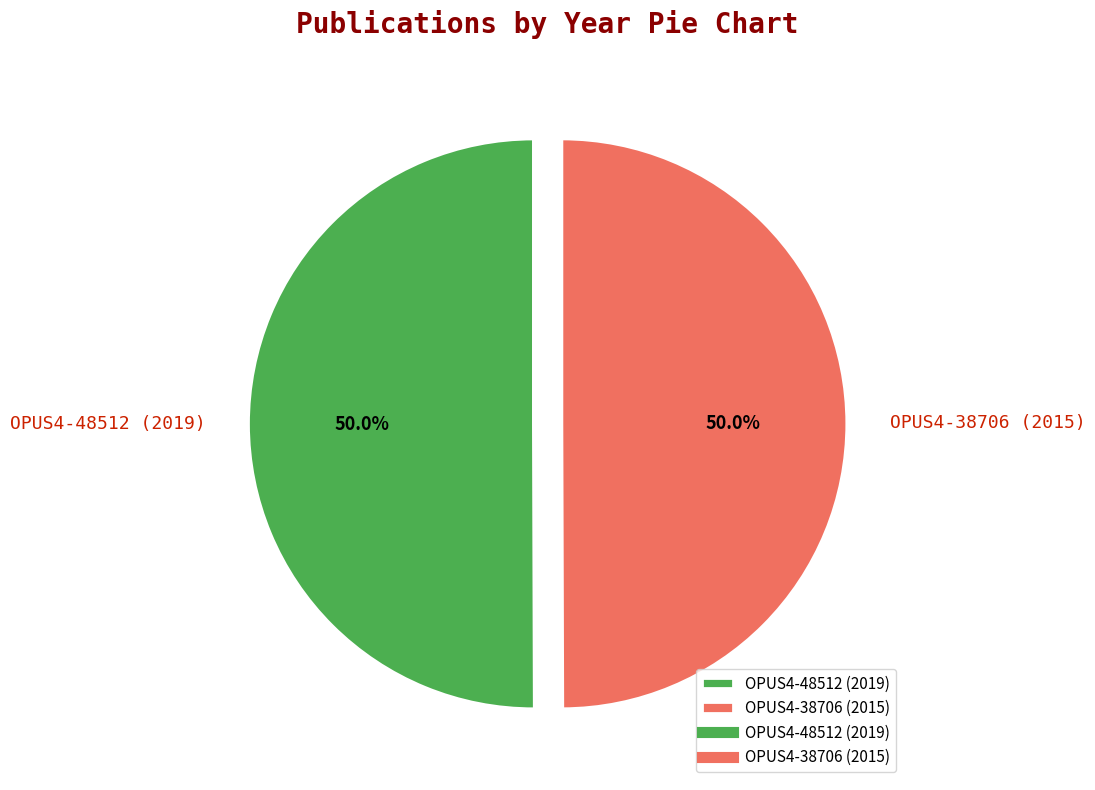

Approximately how many times larger is the value at OPUS4-48512 (2019) compared to OPUS4-38706 (2015)?

1.0